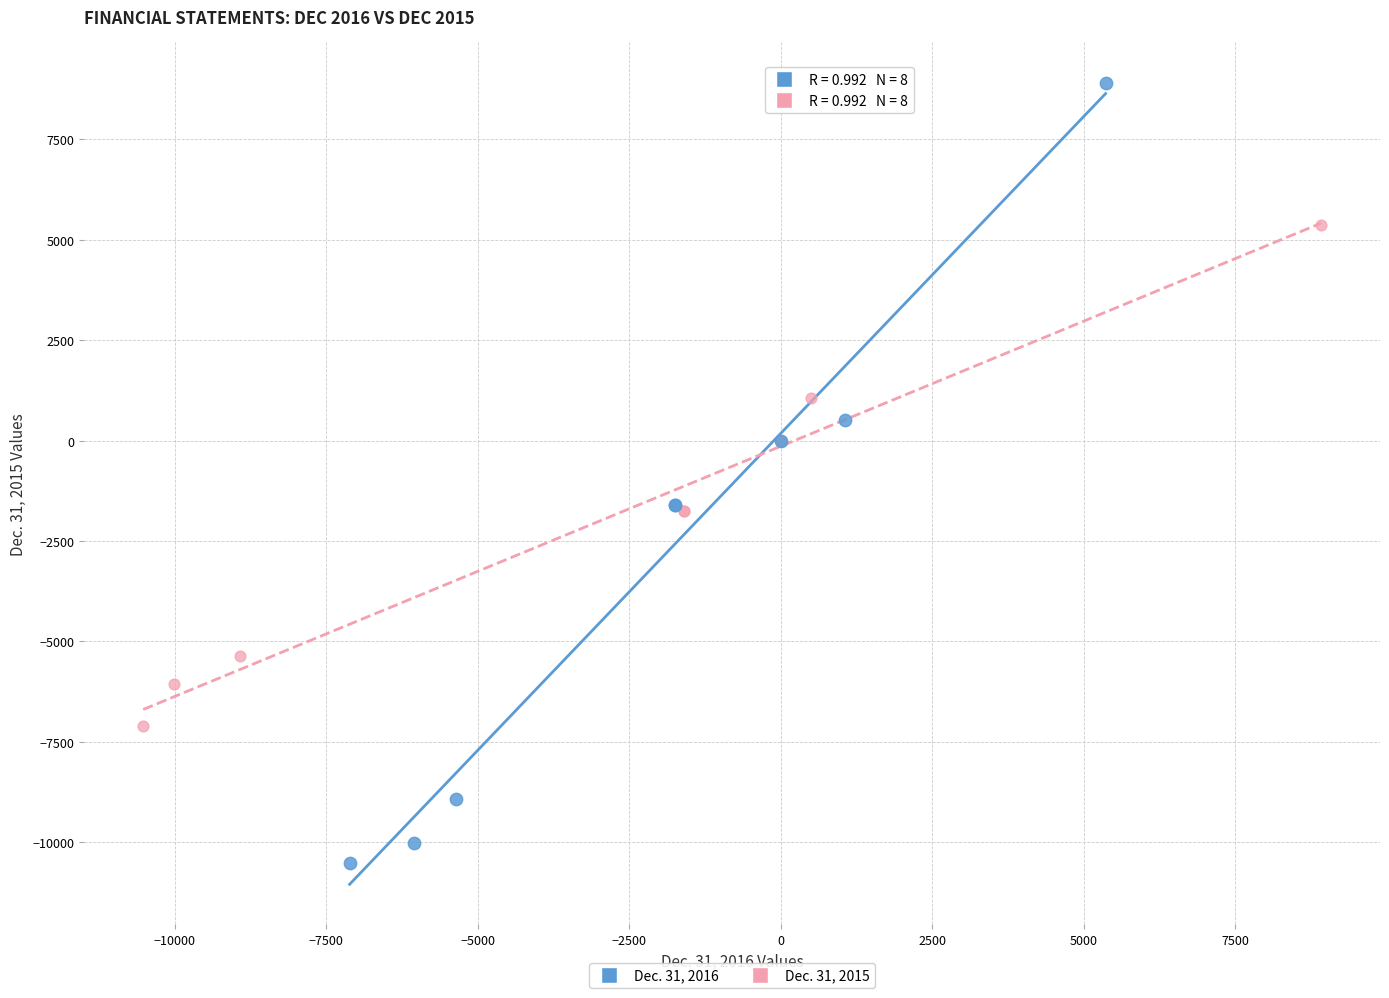

Which series has the largest Y range (max minus min)?

Dec. 31, 2016